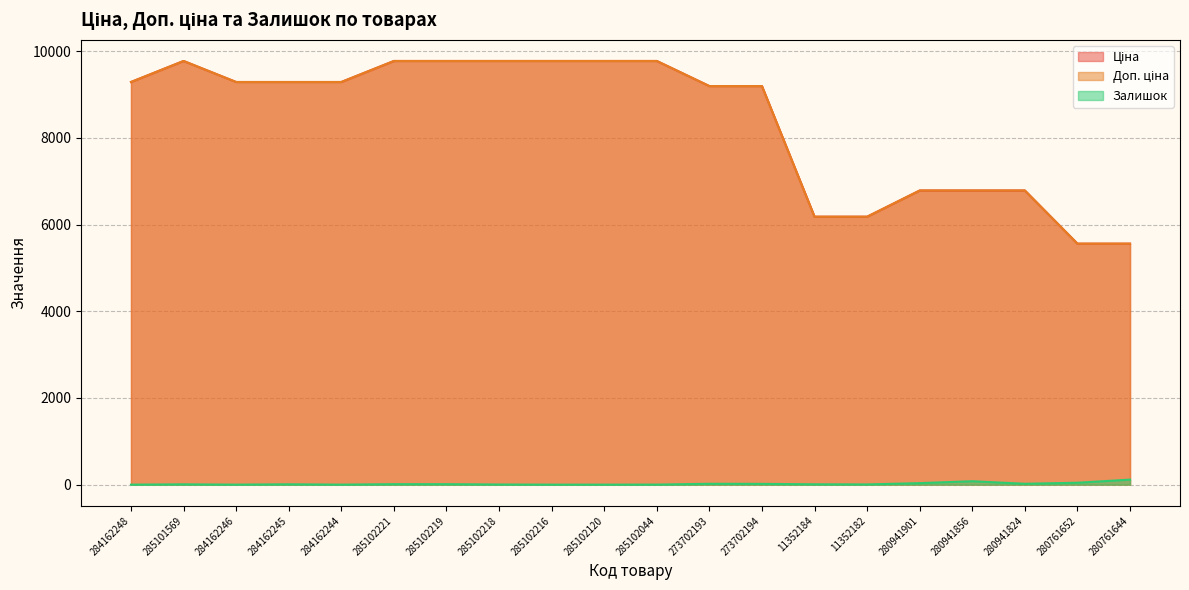

What is the maximum value for Залишок?

116.0